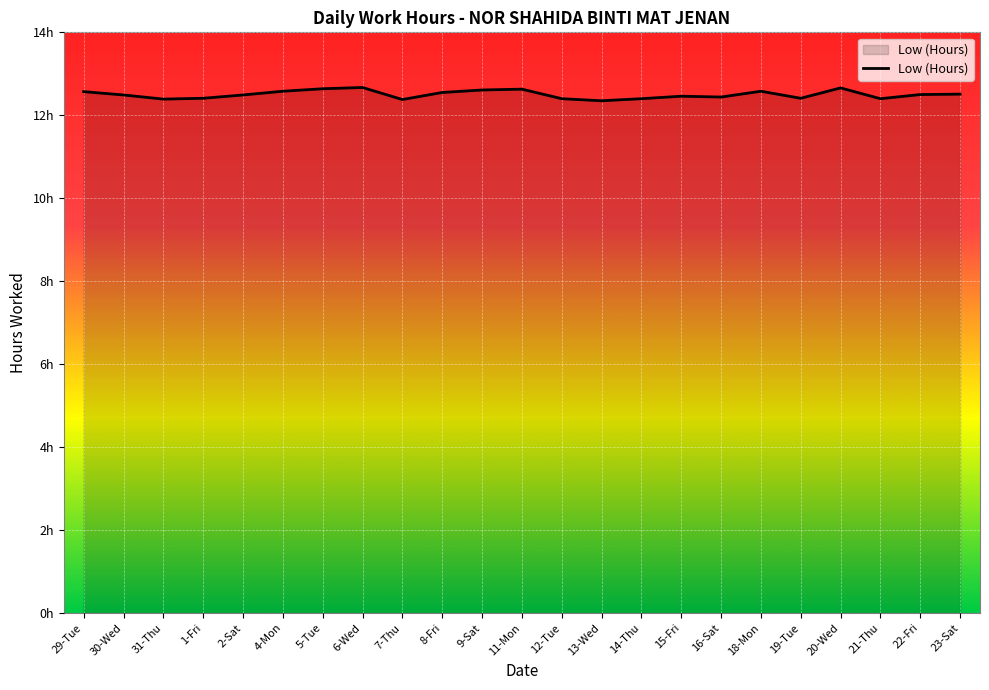

List the labels in order of value, largest first.

6-Wed, 20-Wed, 5-Tue, 11-Mon, 9-Sat, 4-Mon, 18-Mon, 29-Tue, 8-Fri, 23-Sat, 22-Fri, 30-Wed, 2-Sat, 15-Fri, 16-Sat, 1-Fri, 19-Tue, 12-Tue, 14-Thu, 21-Thu, 31-Thu, 7-Thu, 13-Wed